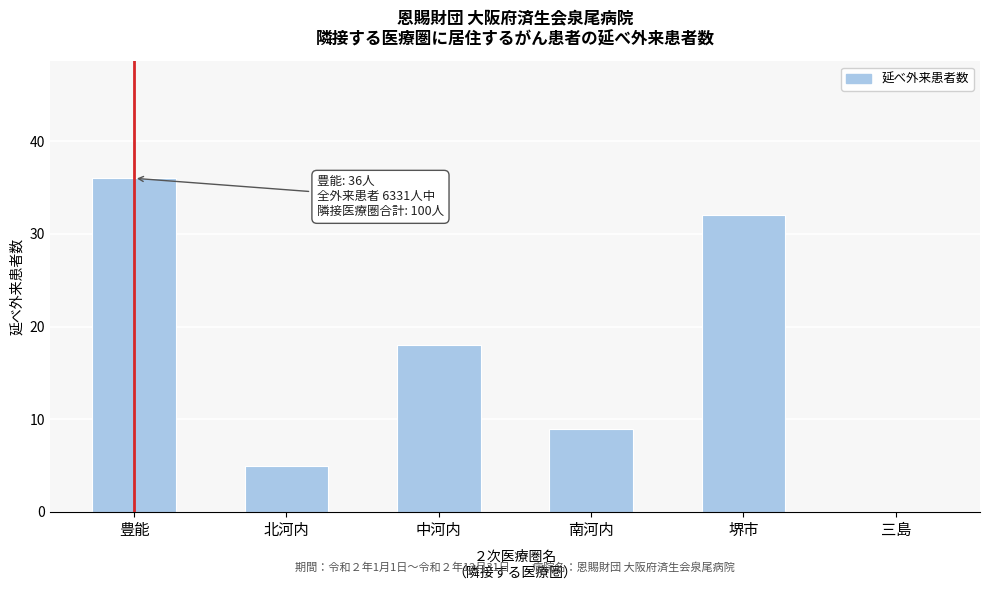

Reading left to right, extract all data points from this chart.

豊能=36	北河内=5	中河内=18	南河内=9	堺市=32	三島=0